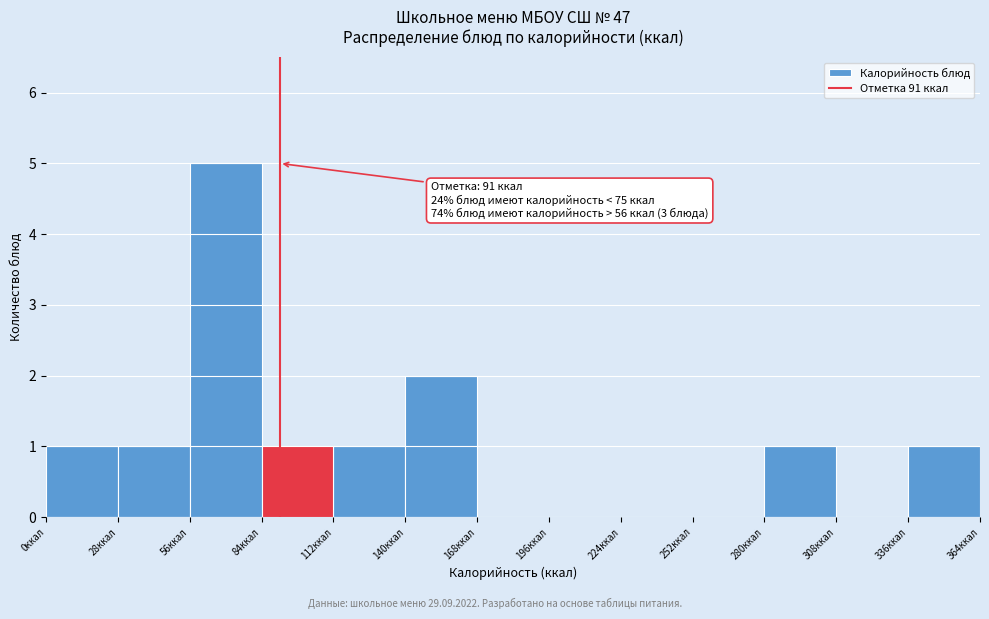

Over which range of the x-axis is the bar tallest?

56 to 84